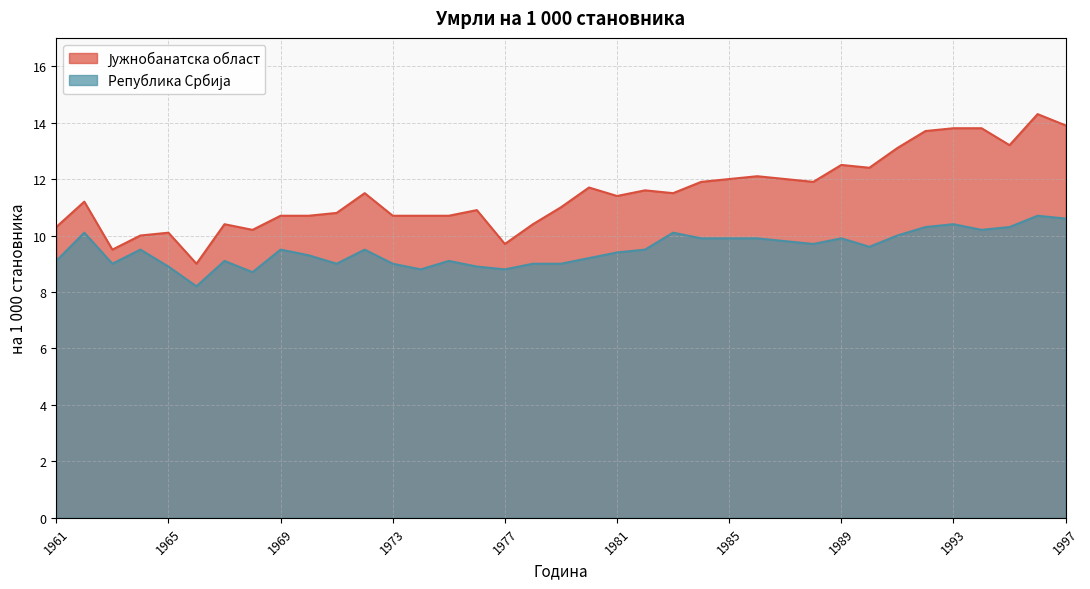

Does the chart have visible grid lines?

Yes